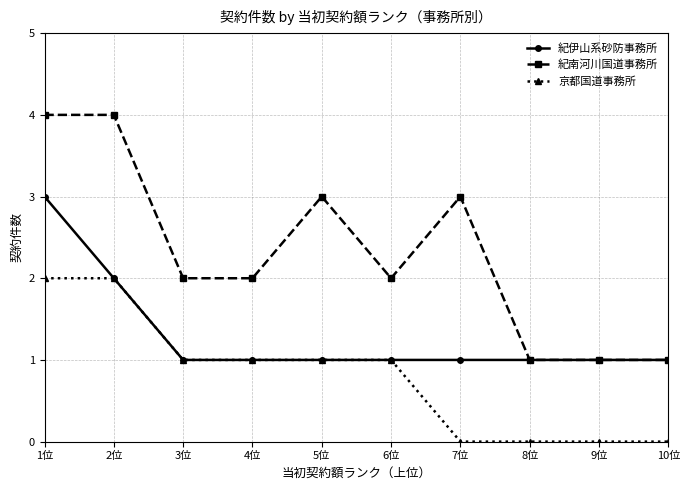

Which series has the largest total across all categories?

紀南河川国道事務所